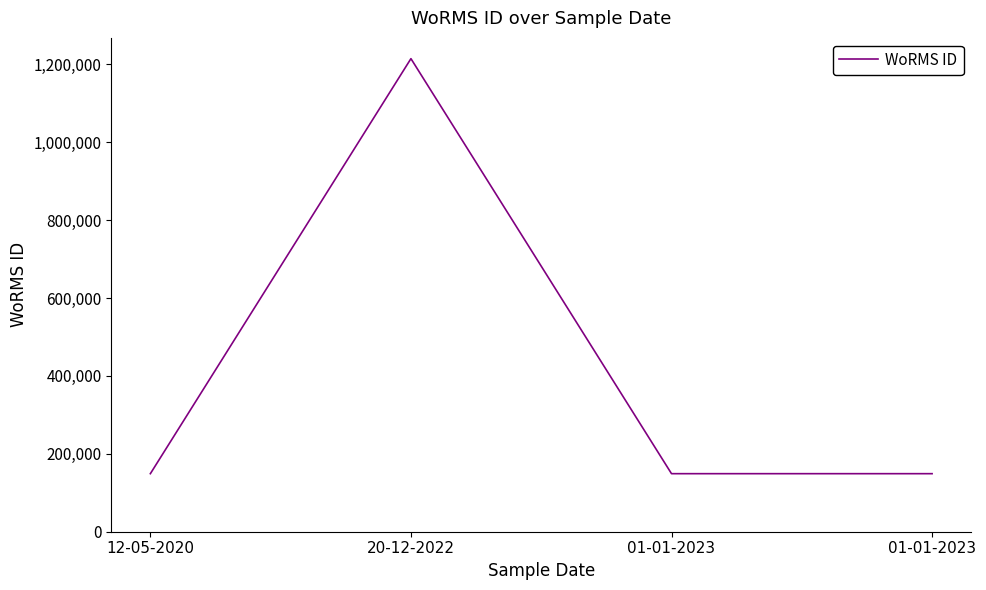

Count the number of values greater than 149045.

1